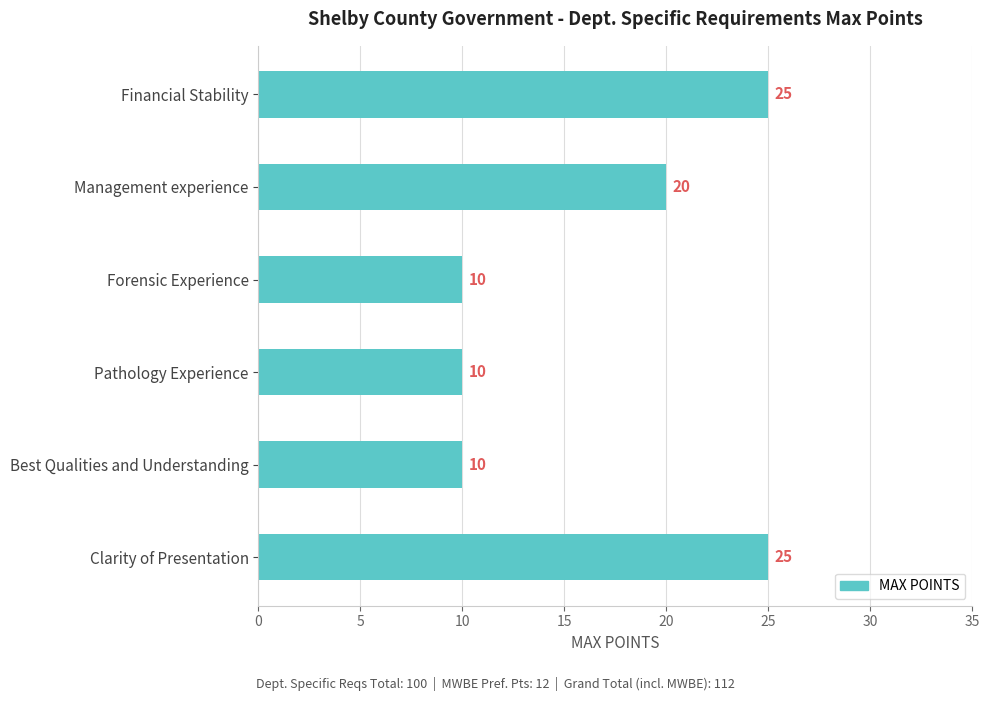

Does the chart contain stacked bars?

No